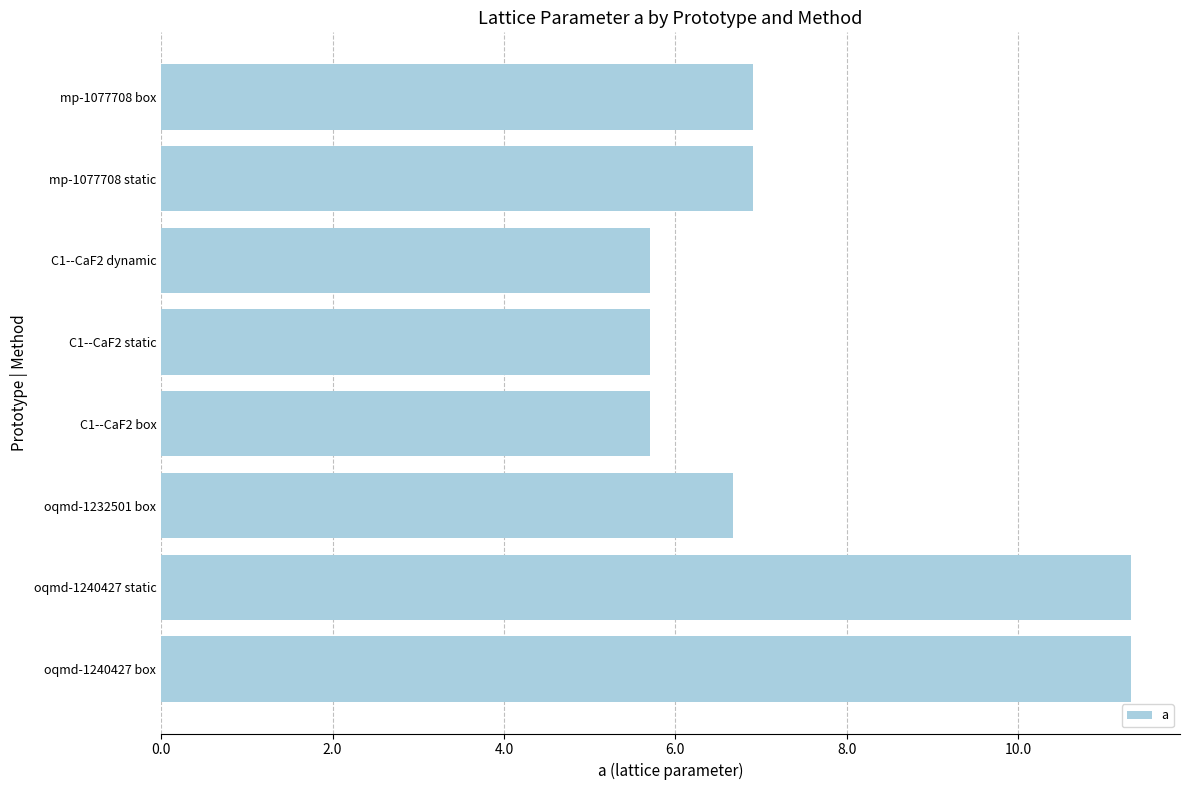

What is the change in value from mp-1077708 box to oqmd-1240427 box?

+4.4